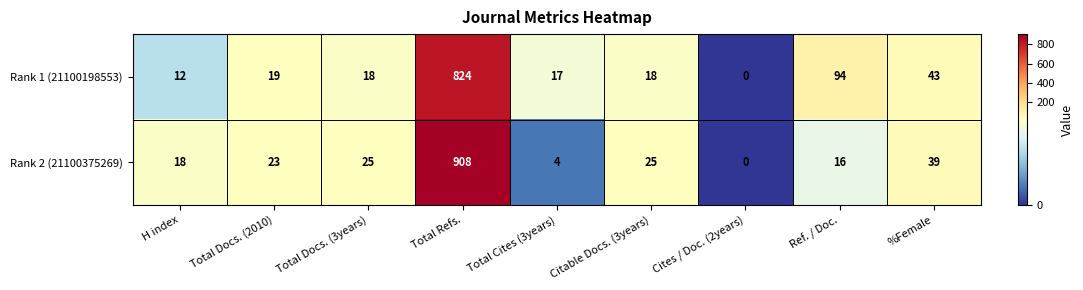

Rank the series at Total Refs. from highest to lowest value.

Rank 2 (21100375269), Rank 1 (21100198553)